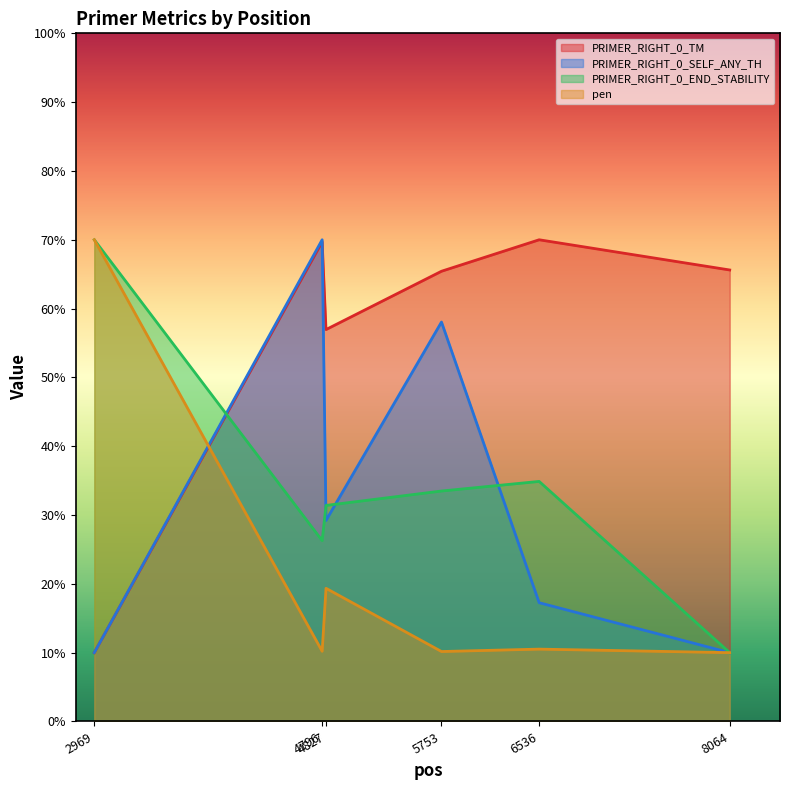

How many times do PRIMER_RIGHT_0_SELF_ANY_TH and PRIMER_RIGHT_0_END_STABILITY cross each other?

4